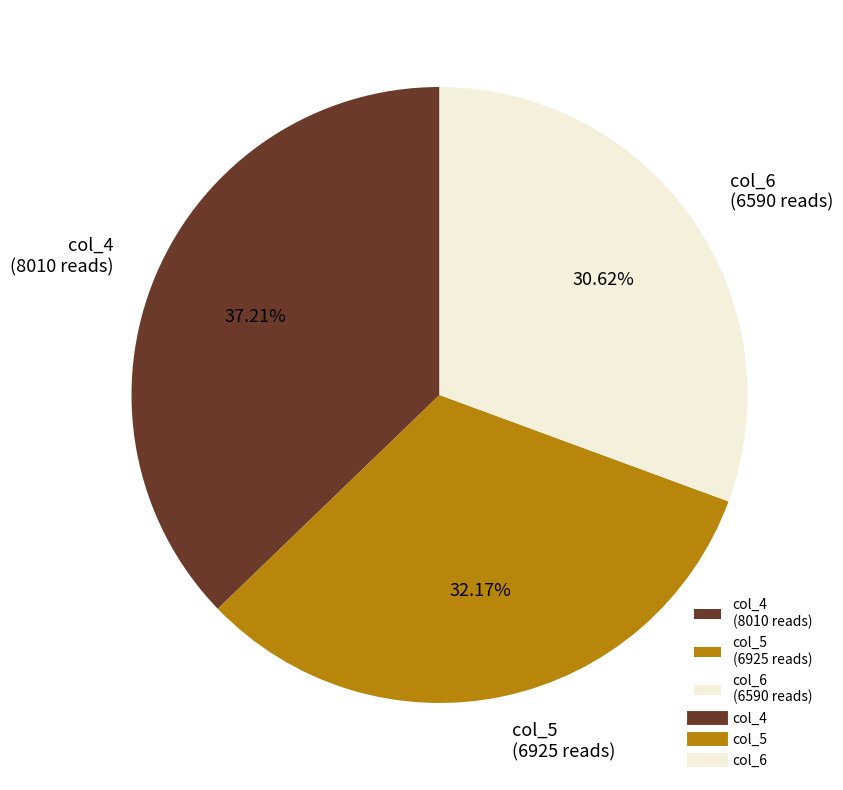

Count the number of slices in the pie.

3